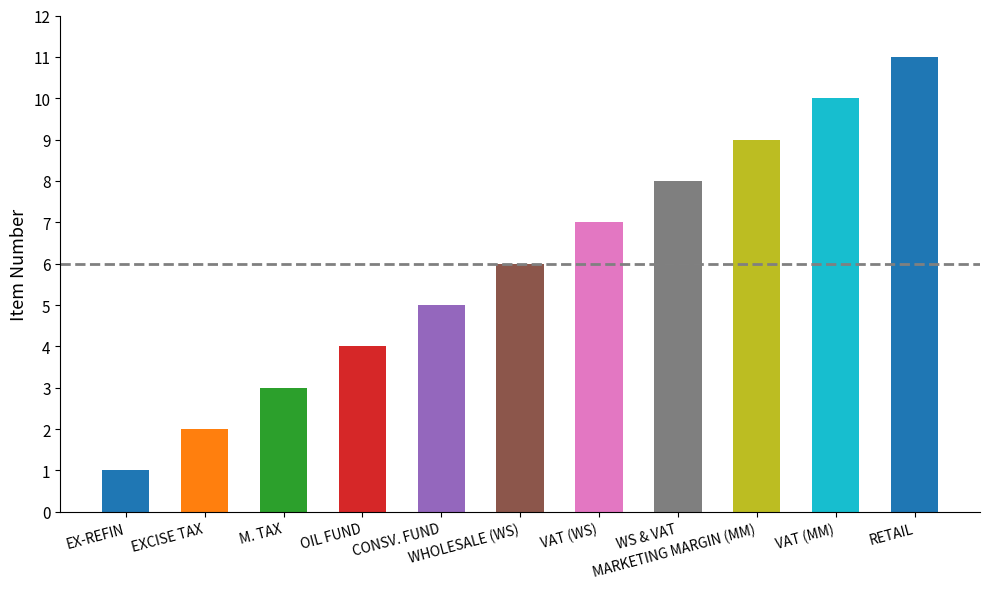

What is the label of the 6th bar from the right?

WHOLESALE (WS)